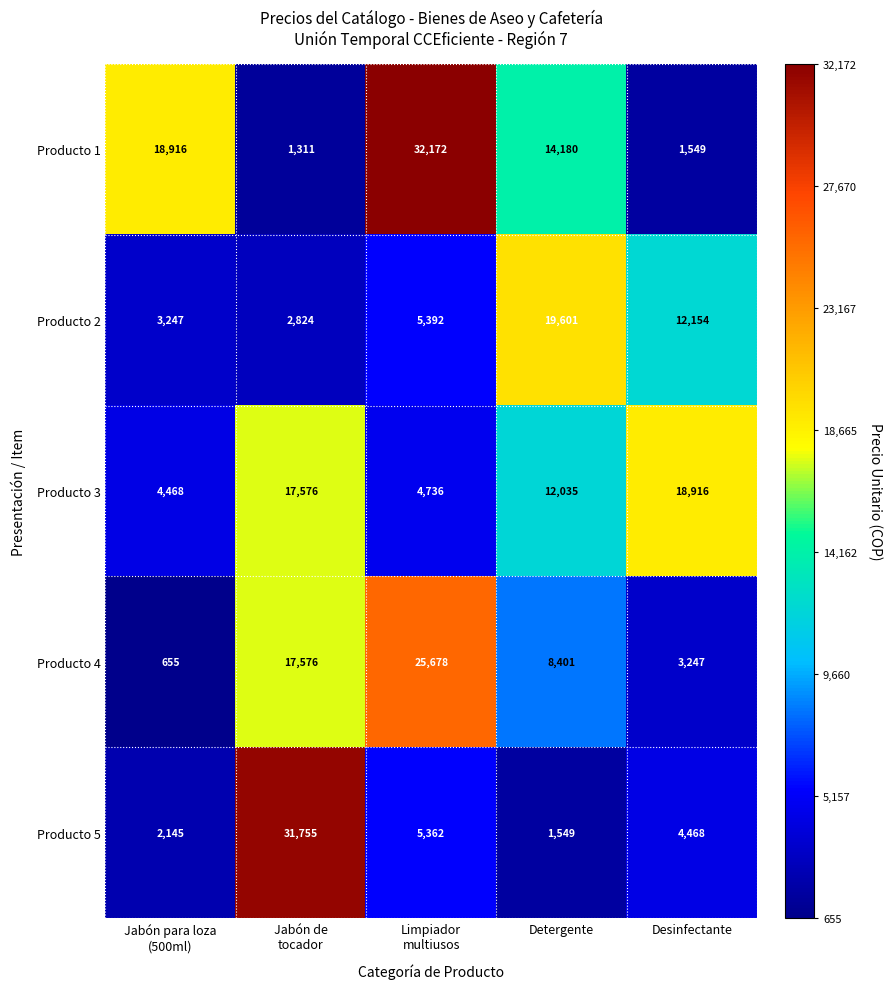

Which series has the largest total across all categories?

Producto 1